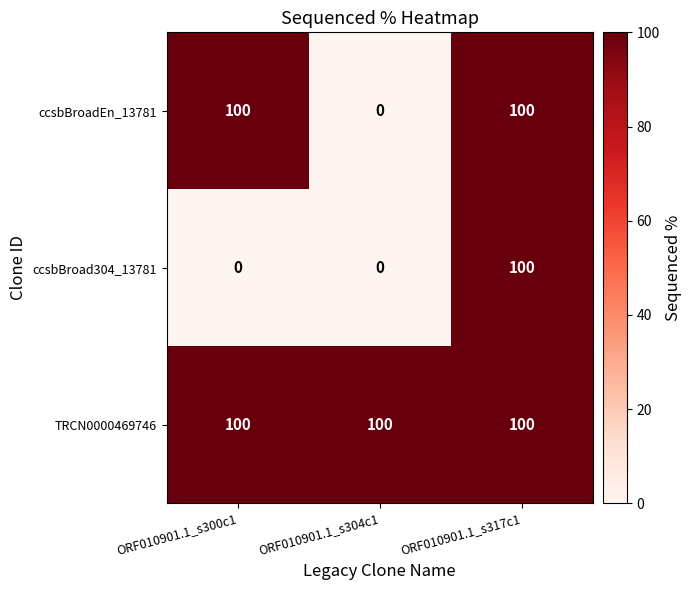

List the series in order of their overall mean, highest first.

TRCN0000469746, ccsbBroadEn_13781, ccsbBroad304_13781